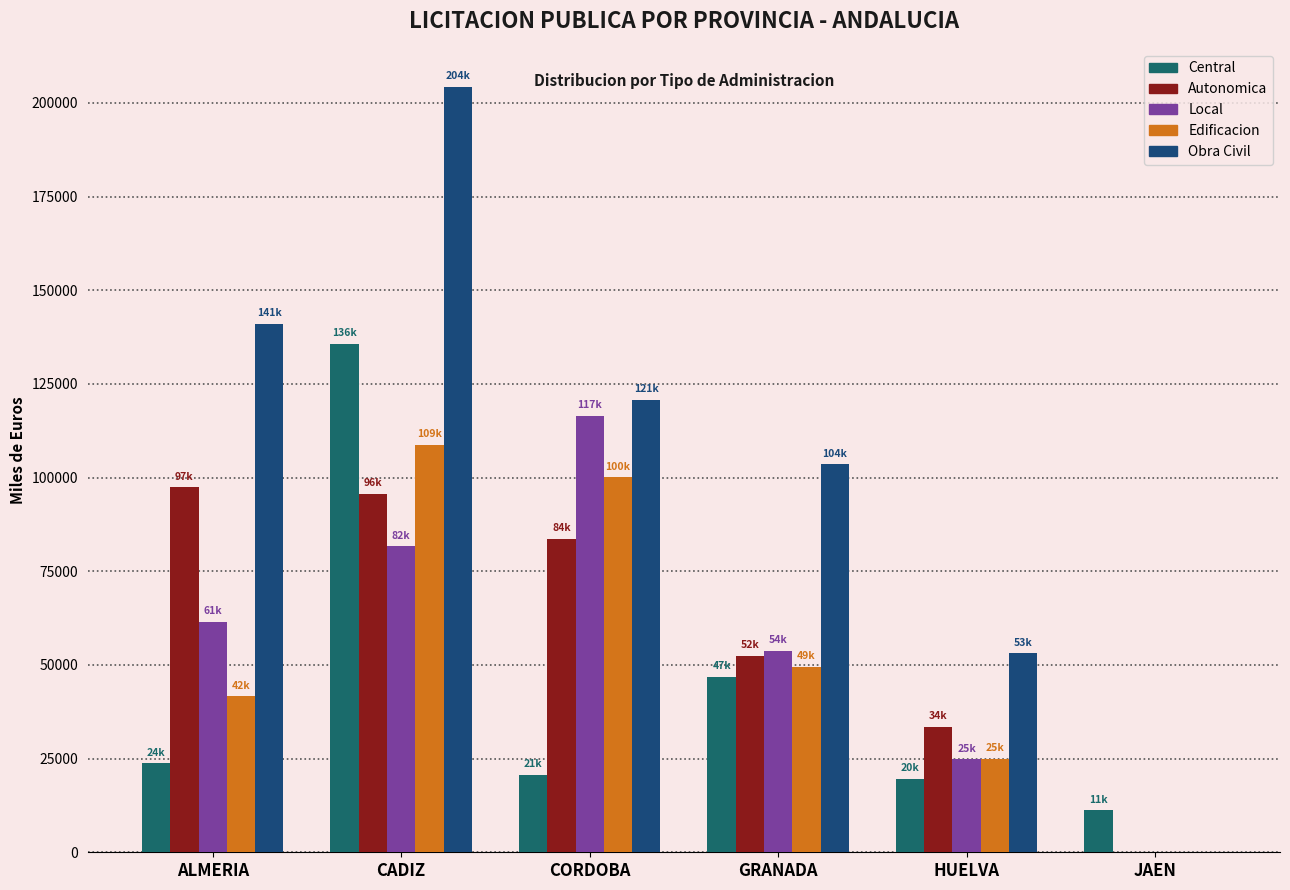

What is the total value across all series at CORDOBA?

441622.3